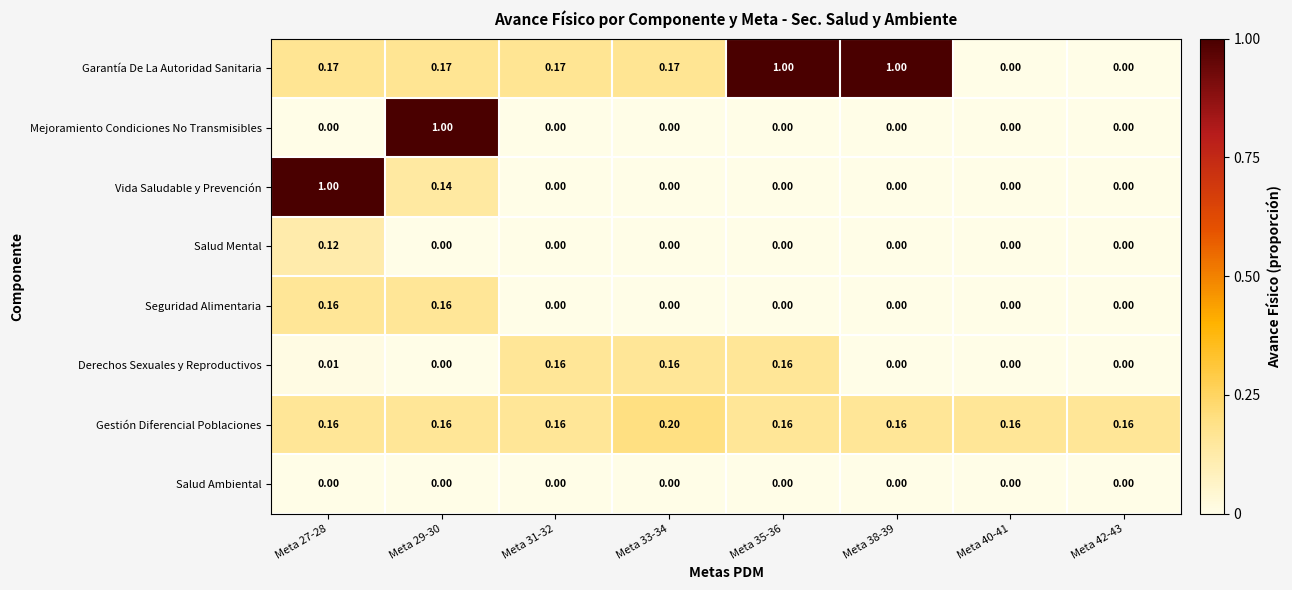

Which series has the largest total across all categories?

Garantía De La Autoridad Sanitaria